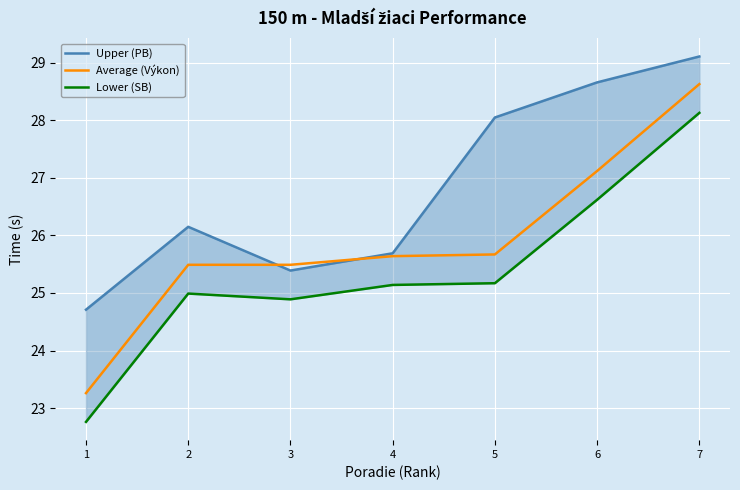

Where is Upper (PB) nearest to the value 26?

2